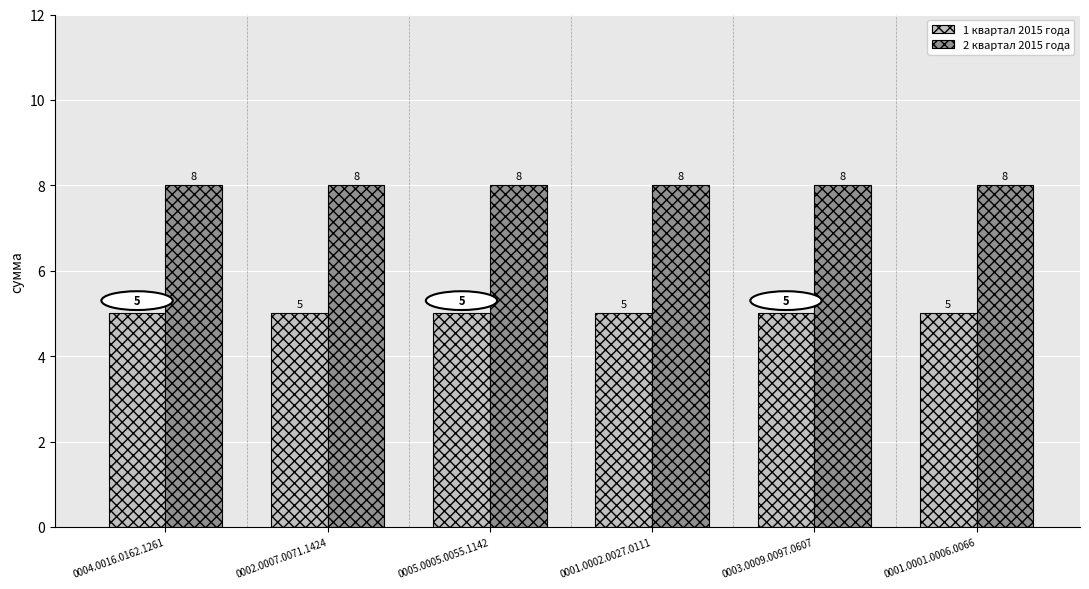

Rank the series by their average value, from highest to lowest.

2 квартал 2015 года, 1 квартал 2015 года